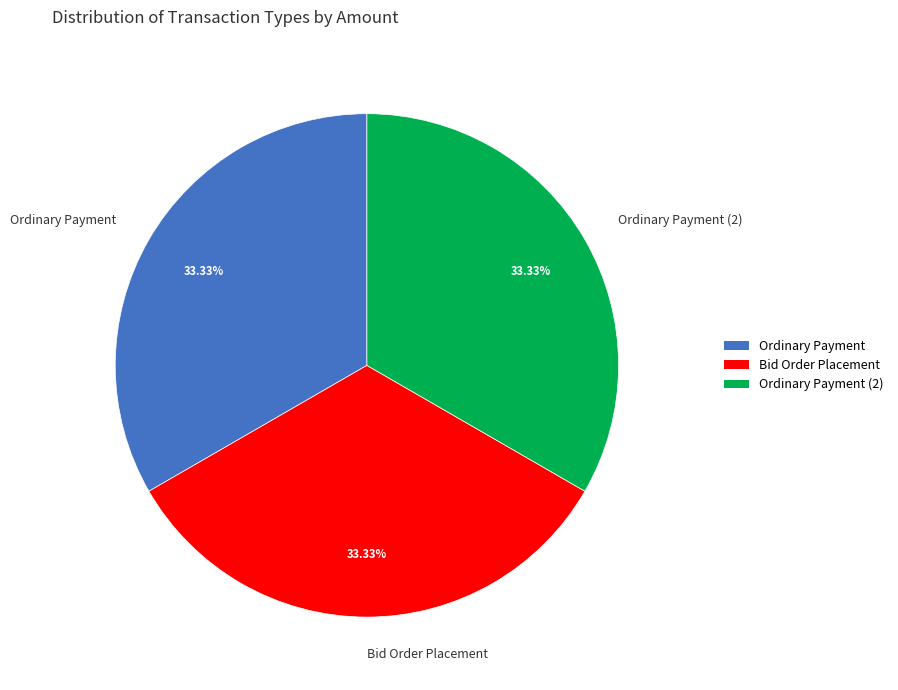

Approximately how many times larger is the value at Ordinary Payment compared to Bid Order Placement?

1.0